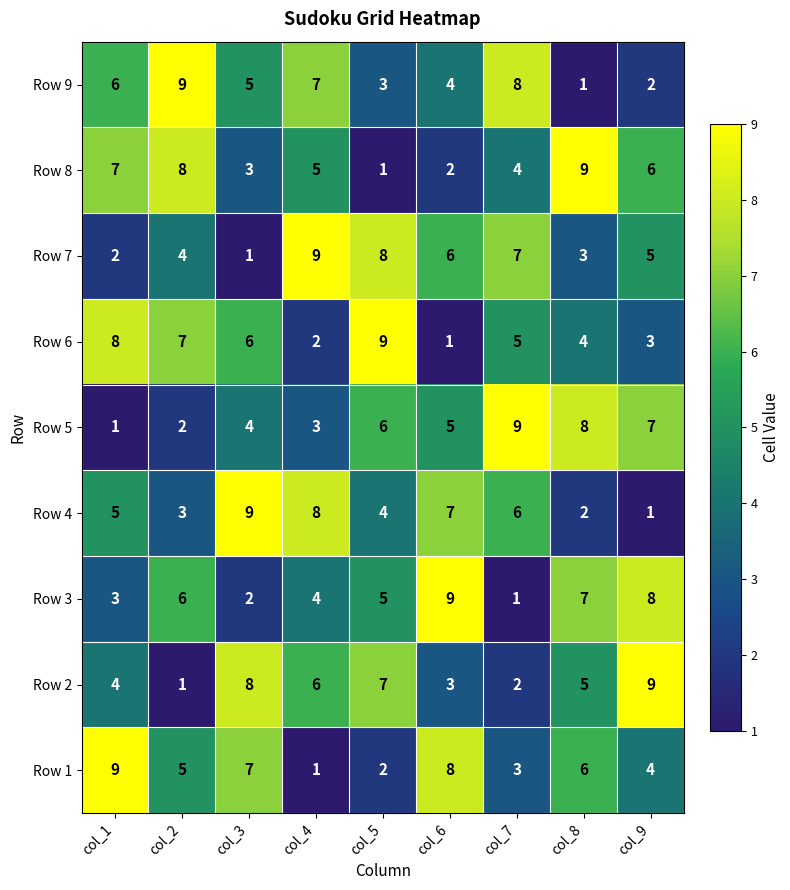

What is the maximum value for Row 1?

9